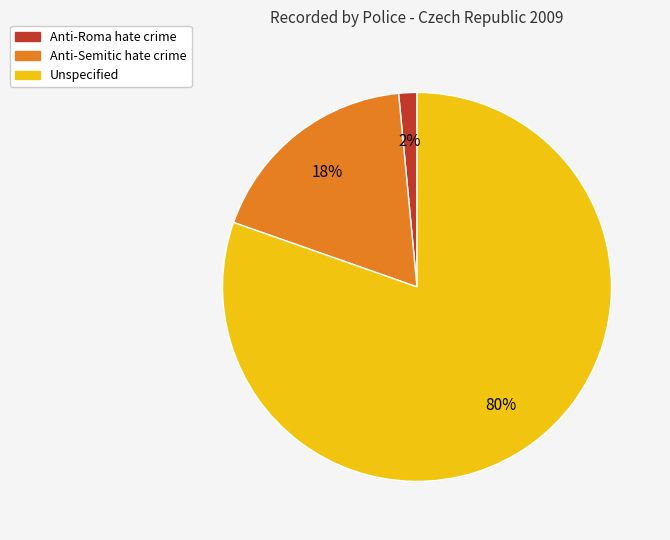

True or false: Anti-Semitic hate crime accounts for 9% of the total.

False